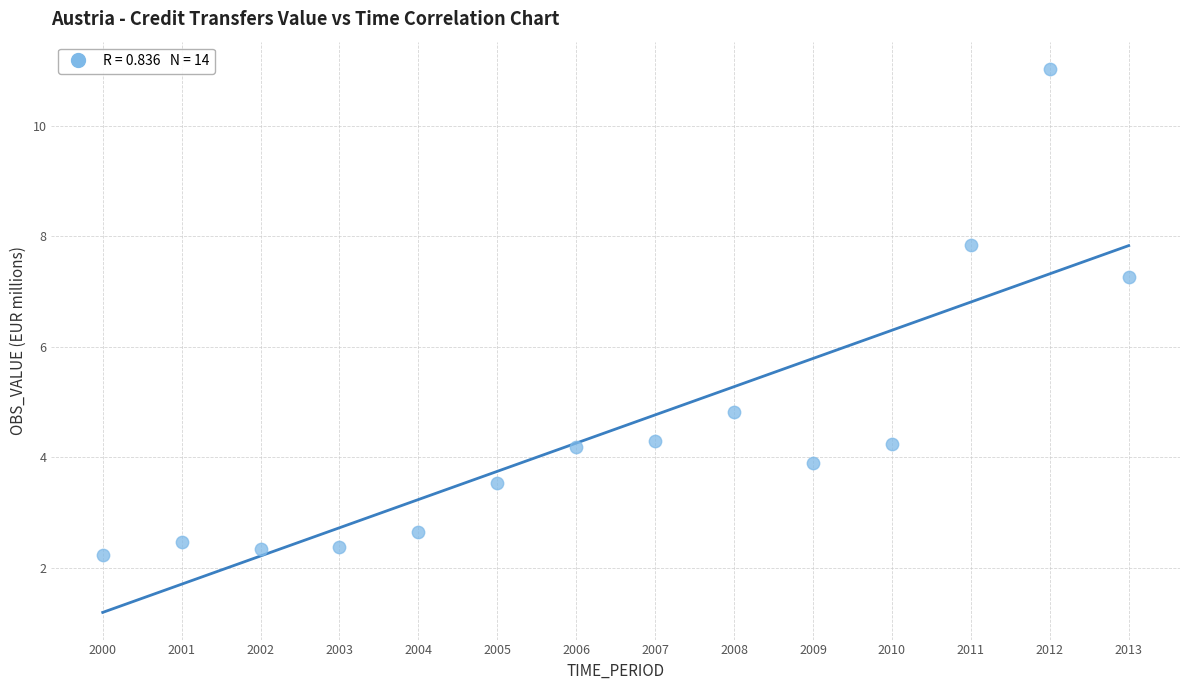

What is the range of Y values (max minus min)?

8.8